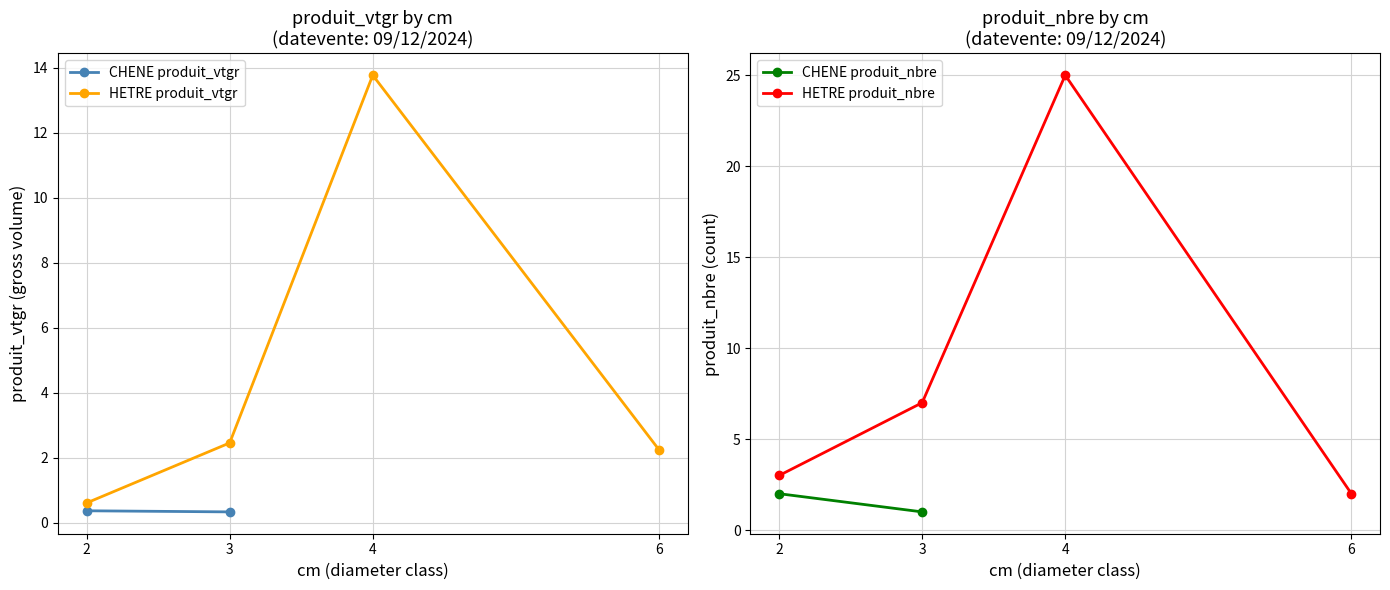

True or false: HETRE cm=6 and CHENE cm=2 cross at least once.

False